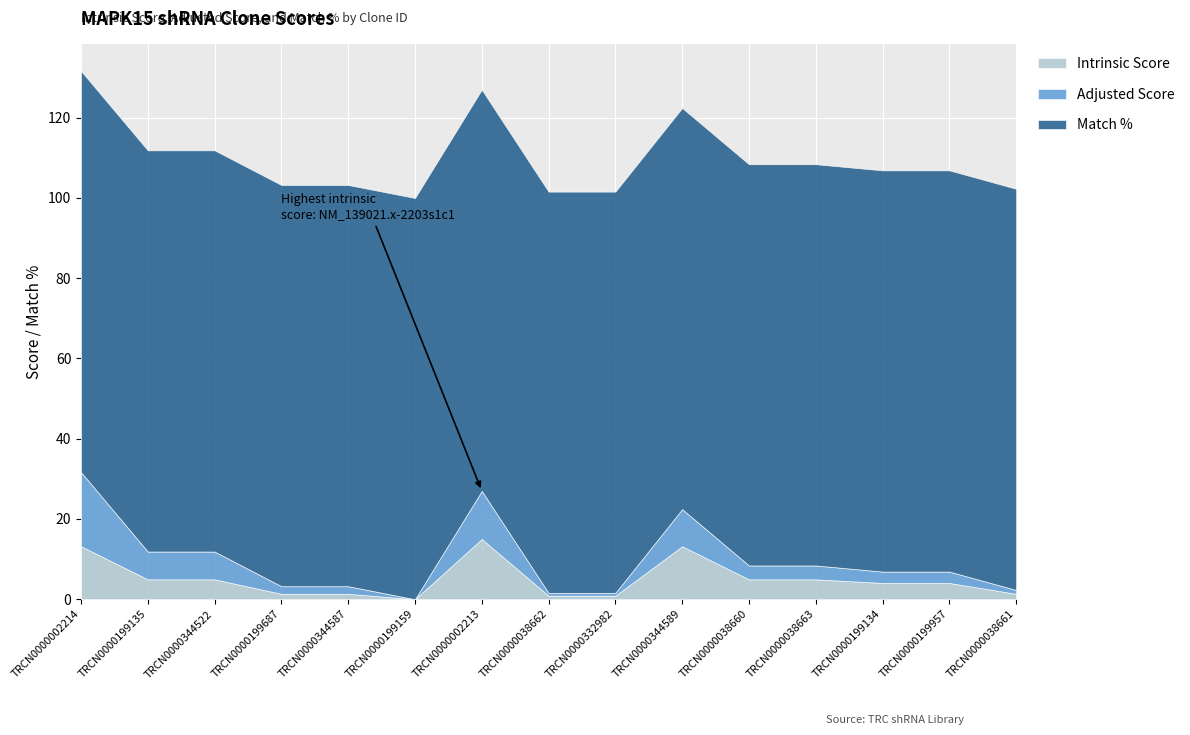

Is it true that Adjusted Score equals 0.9 at TRCN0000038661?

True